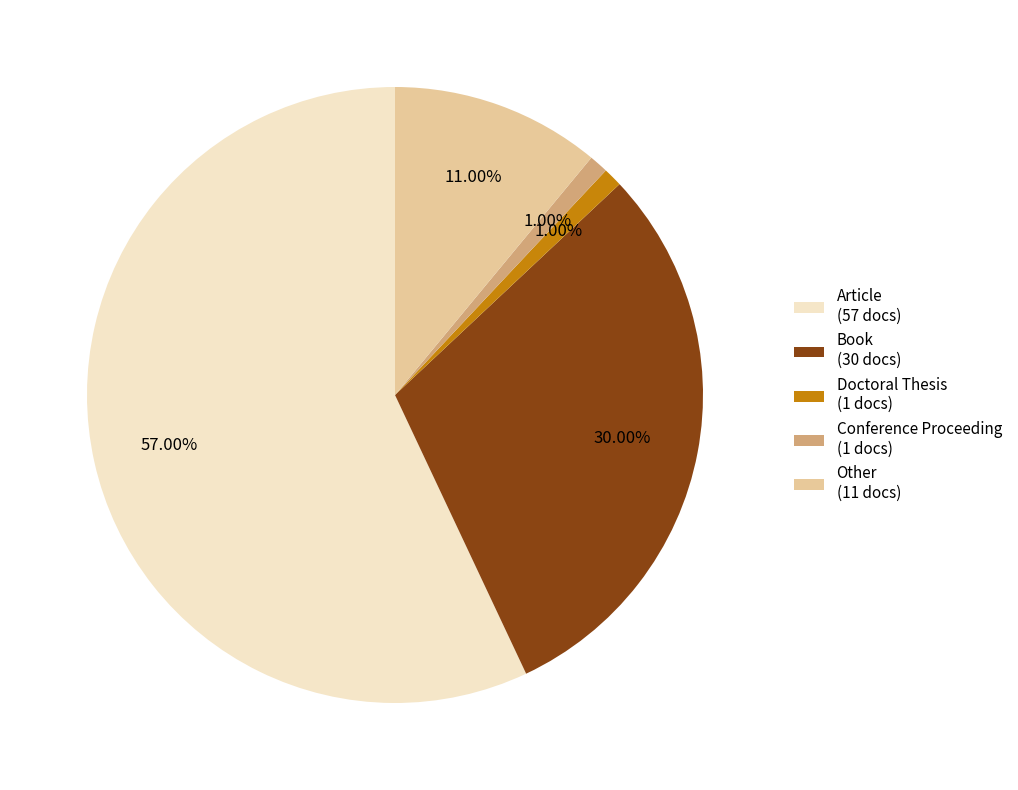

Is there any slice that represents more than half of the pie?

Yes